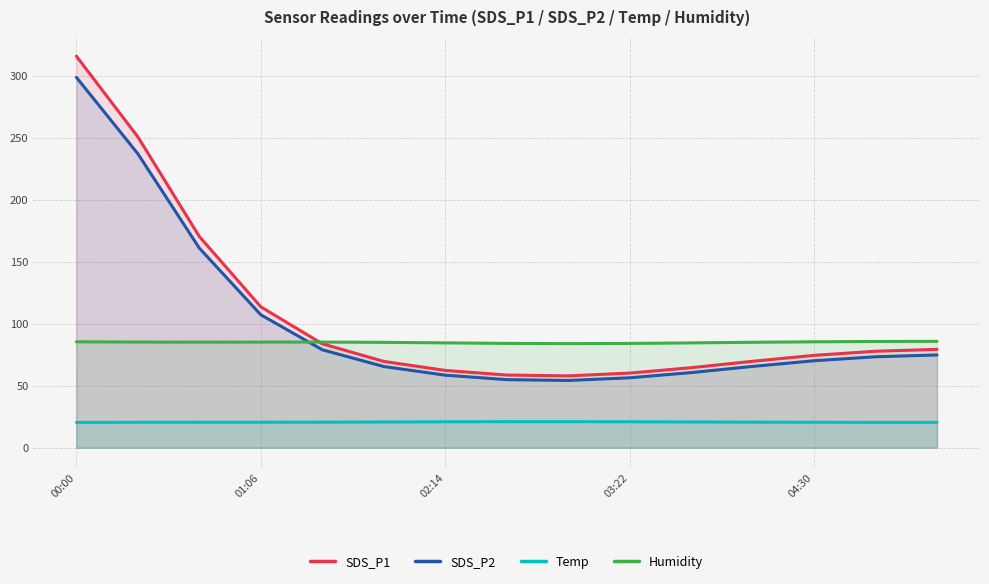

Where is the first local maximum for Temp?

8